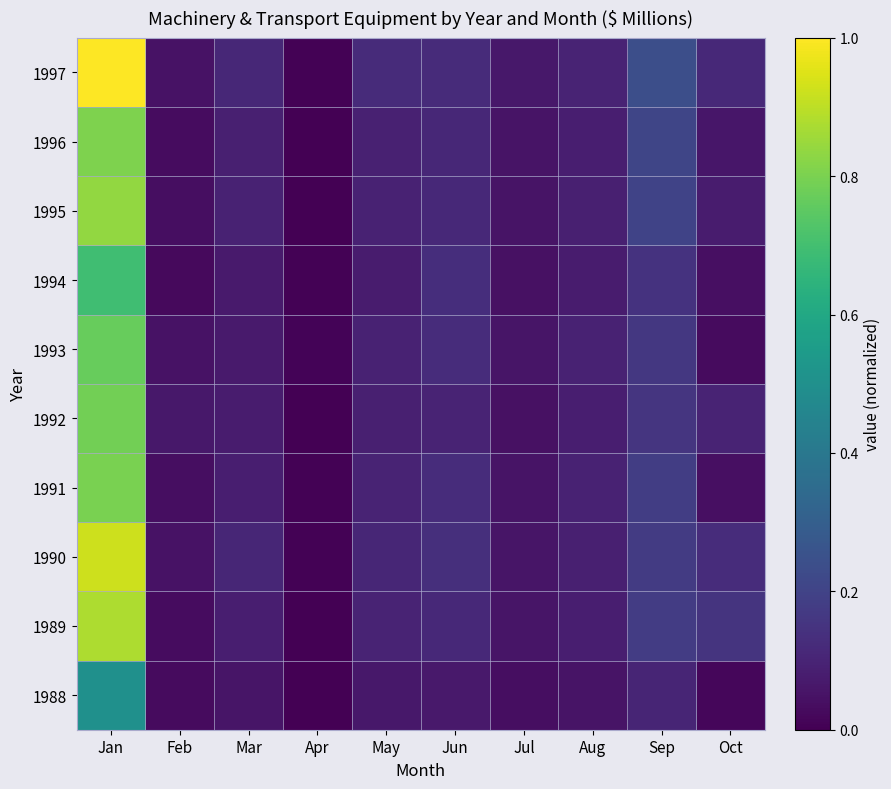

Reading right to left, extract all data points from this chart.

1988: Oct=0.0	Sep=0.1	Aug=0.1	Jul=0.0	Jun=0.1	May=0.1	Apr=0.0	Mar=0.1	Feb=0.0	Jan=0.5
1989: Oct=0.1	Sep=0.2	Aug=0.1	Jul=0.1	Jun=0.1	May=0.1	Apr=0.0	Mar=0.1	Feb=0.0	Jan=0.9
1990: Oct=0.1	Sep=0.2	Aug=0.1	Jul=0.1	Jun=0.1	May=0.1	Apr=0.0	Mar=0.1	Feb=0.0	Jan=0.9
1991: Oct=0.0	Sep=0.2	Aug=0.1	Jul=0.1	Jun=0.1	May=0.1	Apr=0.0	Mar=0.1	Feb=0.0	Jan=0.8
1992: Oct=0.1	Sep=0.2	Aug=0.1	Jul=0.0	Jun=0.1	May=0.1	Apr=0.0	Mar=0.1	Feb=0.1	Jan=0.8
1993: Oct=0.0	Sep=0.2	Aug=0.1	Jul=0.1	Jun=0.1	May=0.1	Apr=0.0	Mar=0.1	Feb=0.0	Jan=0.8
1994: Oct=0.0	Sep=0.1	Aug=0.1	Jul=0.0	Jun=0.1	May=0.1	Apr=0.0	Mar=0.1	Feb=0.0	Jan=0.7
1995: Oct=0.1	Sep=0.2	Aug=0.1	Jul=0.1	Jun=0.1	May=0.1	Apr=0.0	Mar=0.1	Feb=0.0	Jan=0.8
1996: Oct=0.1	Sep=0.2	Aug=0.1	Jul=0.1	Jun=0.1	May=0.1	Apr=0.0	Mar=0.1	Feb=0.0	Jan=0.8
1997: Oct=0.1	Sep=0.2	Aug=0.1	Jul=0.1	Jun=0.1	May=0.1	Apr=0.0	Mar=0.1	Feb=0.0	Jan=1.0